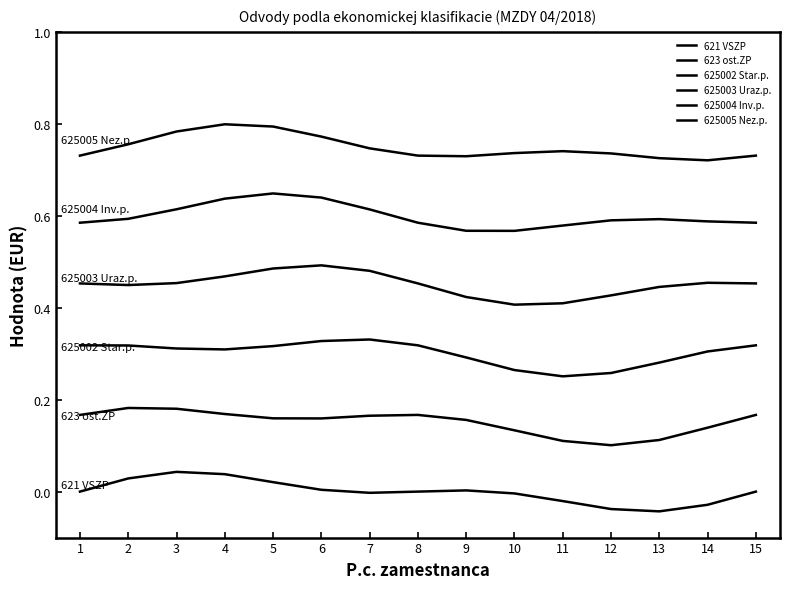

Does the chart display data point markers on the line(s)?

No